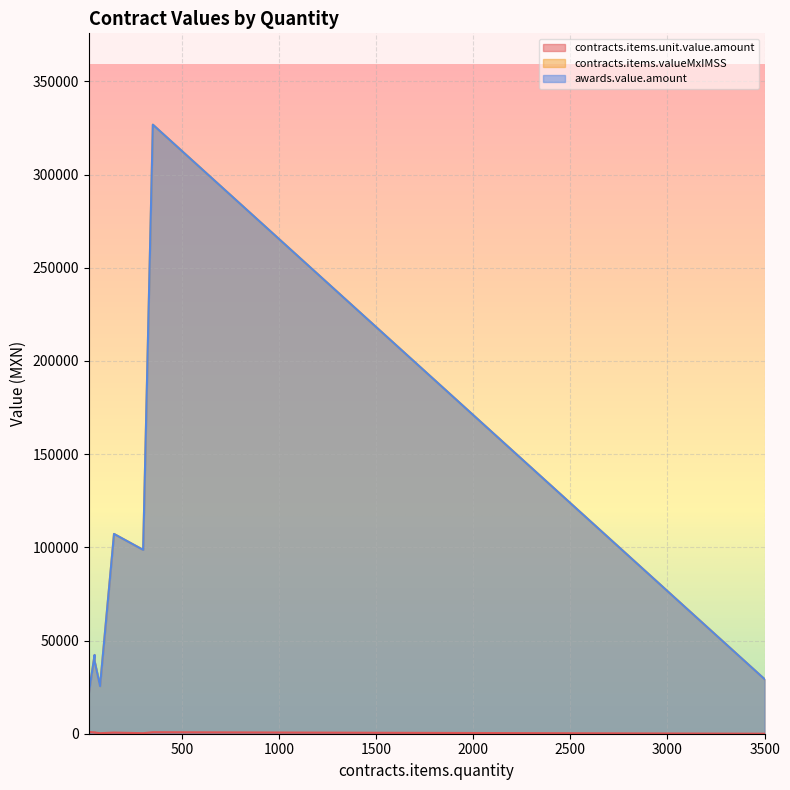

True or false: awards.value.amount and contracts.items.unit.value.amount cross at least once.

False